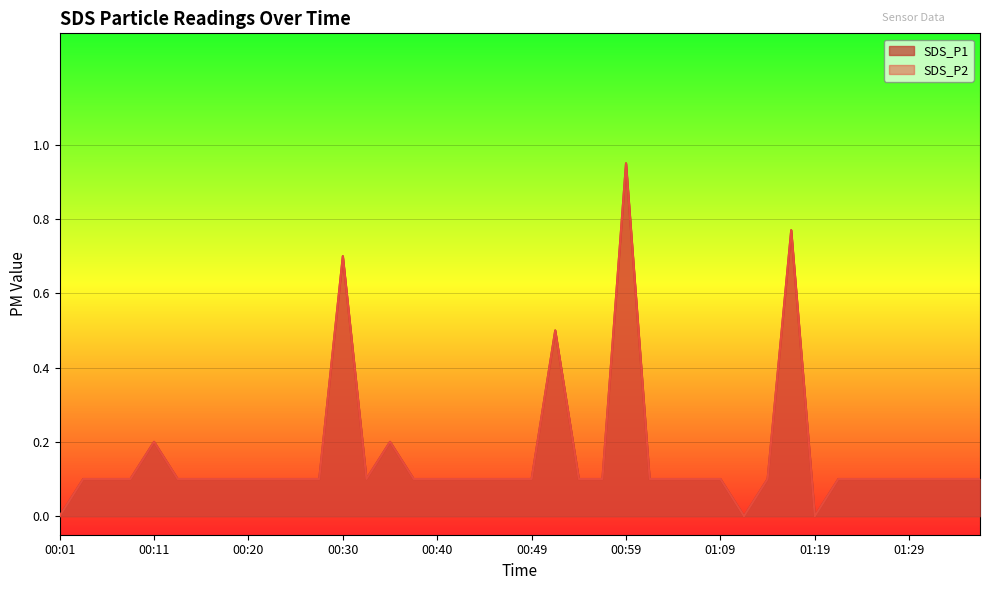

True or false: SDS_P1 and SDS_P2 cross at least once.

False